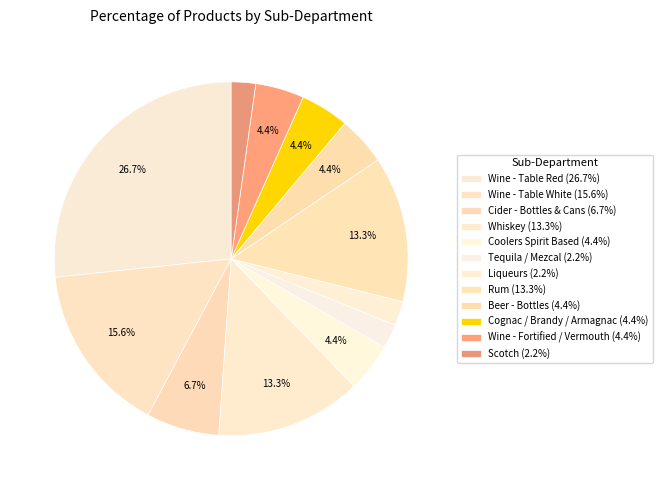

To the nearest percent, what percentage of the pie is Wine - Table White?

16%